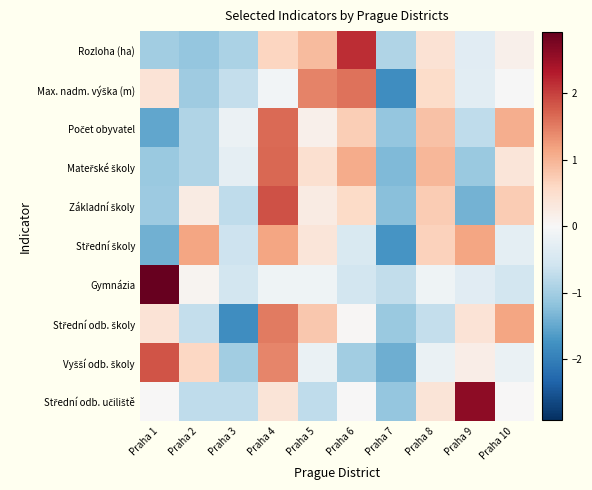

Rank the series at Praha 4 from lowest to highest value.

Gymnázia, Max. nadm. výška (m), Střední odb. učiliště, Rozloha (ha), Střední školy, Vyšší odb. školy, Střední odb. školy, Počet obyvatel, Mateřské školy, Základní školy